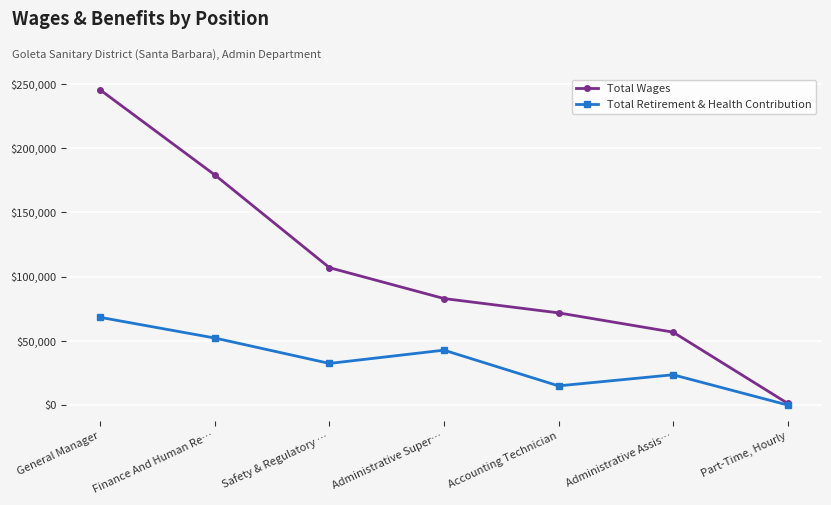

What is the difference between the second highest and minimum values in the Total Retirement & Health Contribution series?

52174